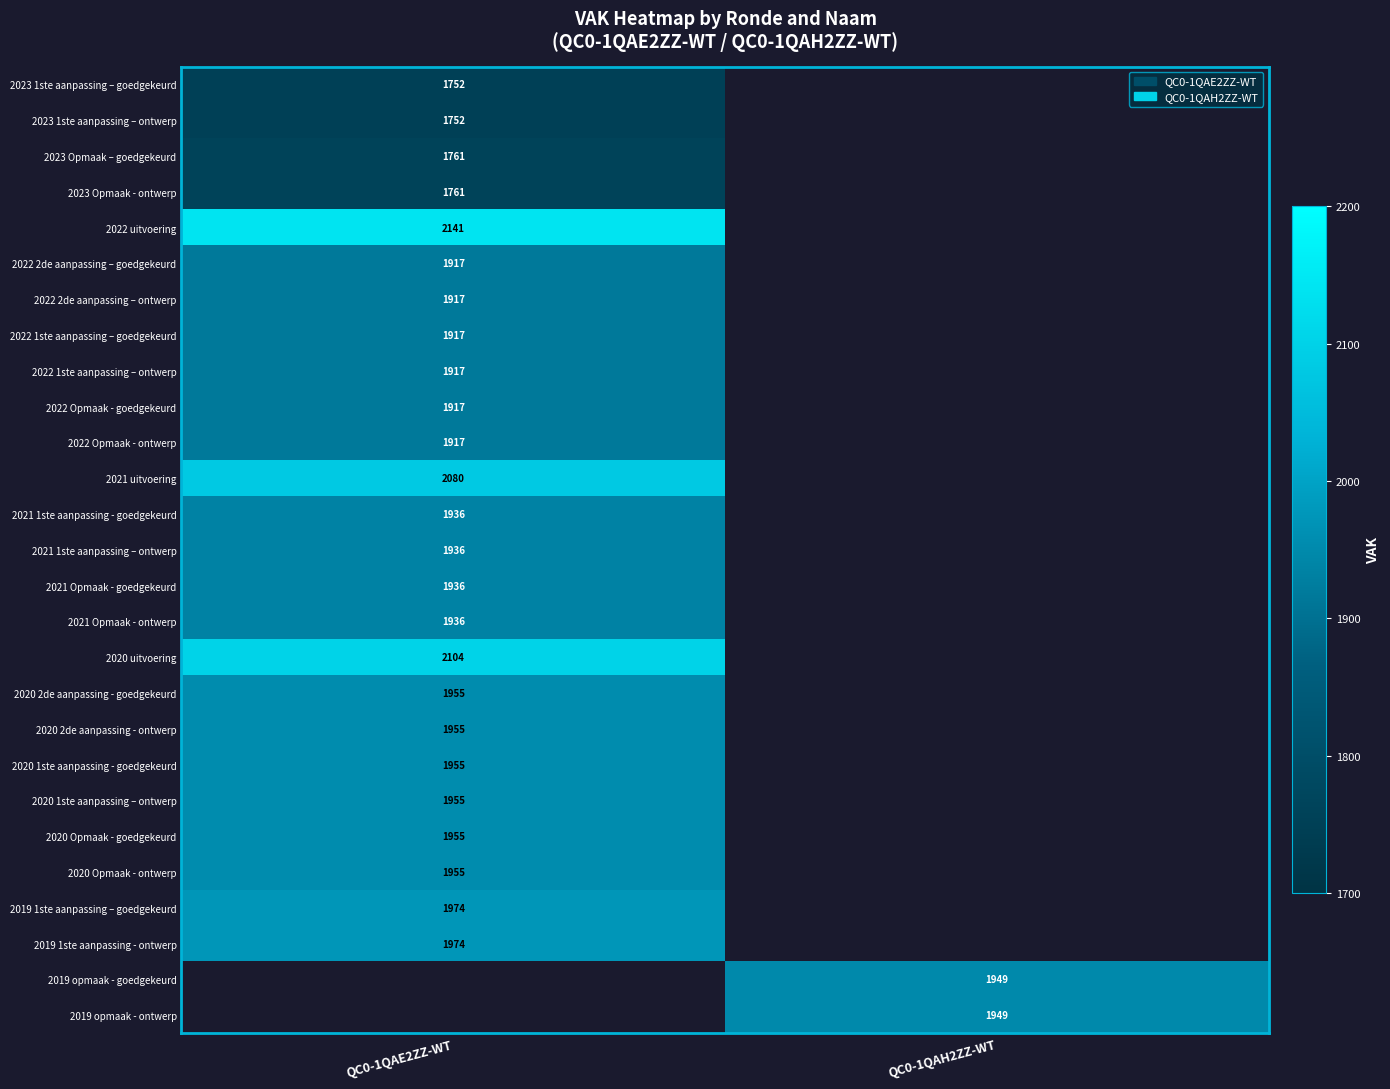

How many distinct data groups are displayed?

27